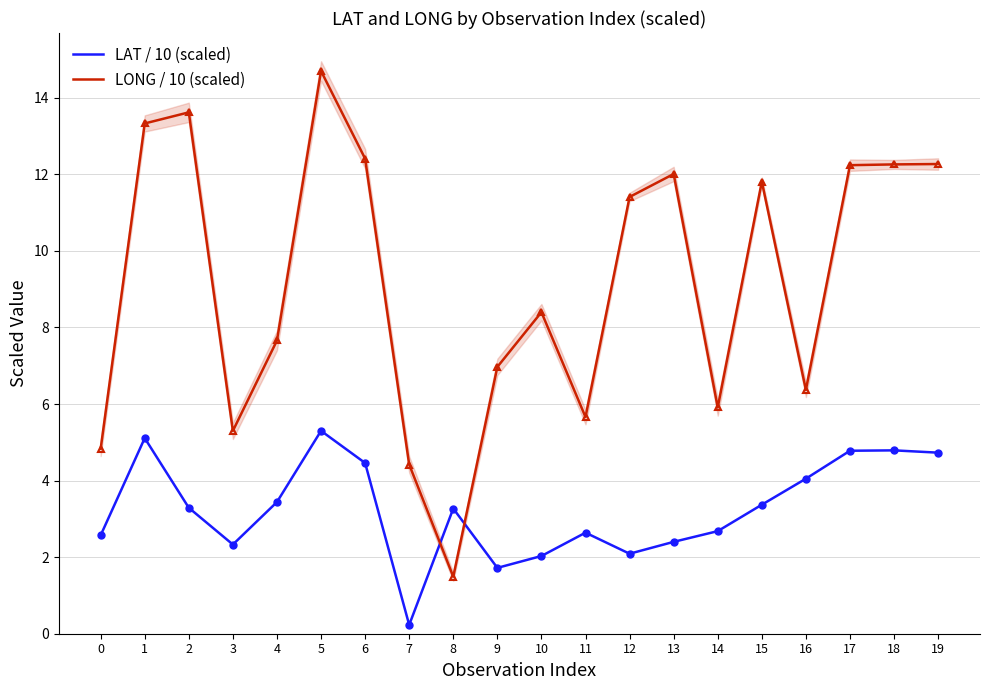

What is the minimum value for LONG / 10 (scaled)?

1.5